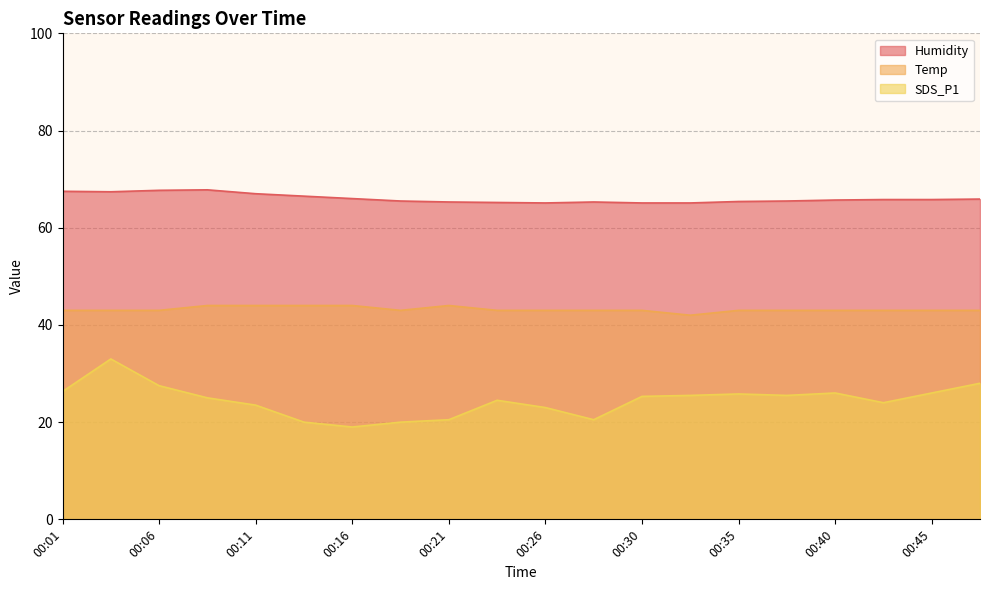

Which series has the widest spread of values?

SDS_P1